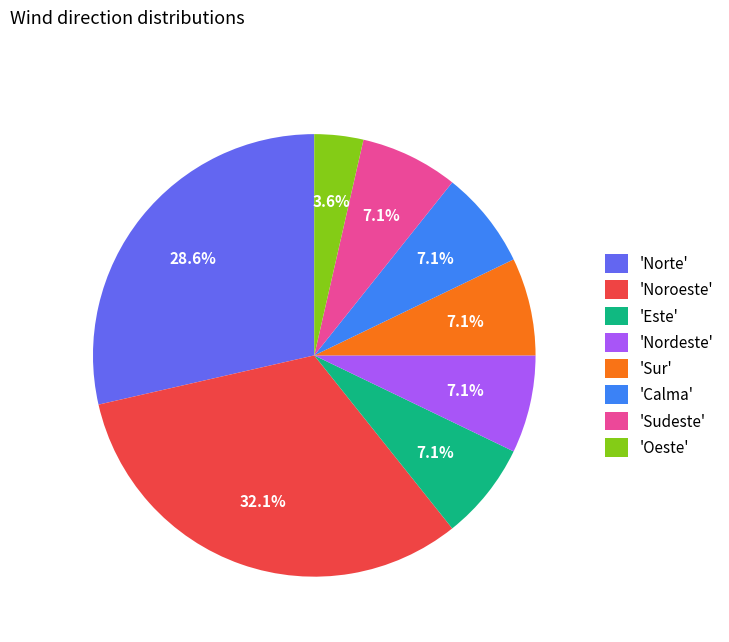

To the nearest percent, what is the average slice percentage?

12%